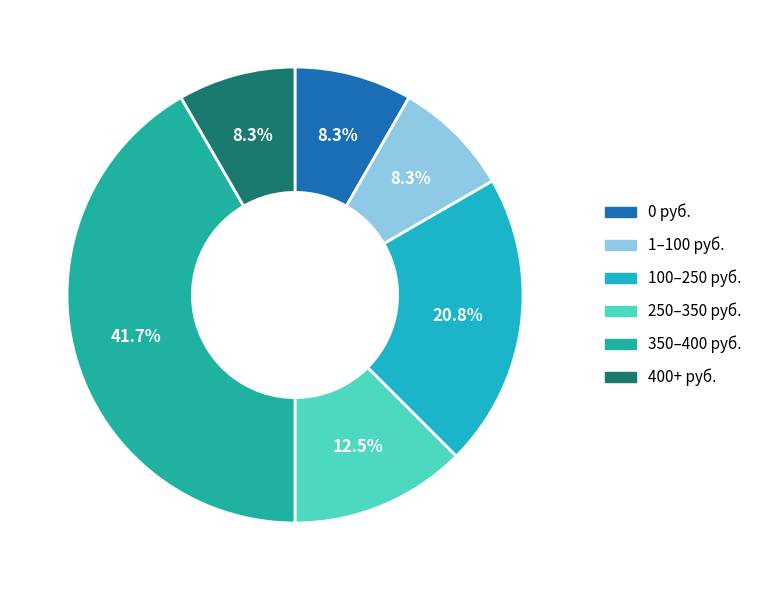

What portion of the pie excludes 250–350 руб.?

87.5%